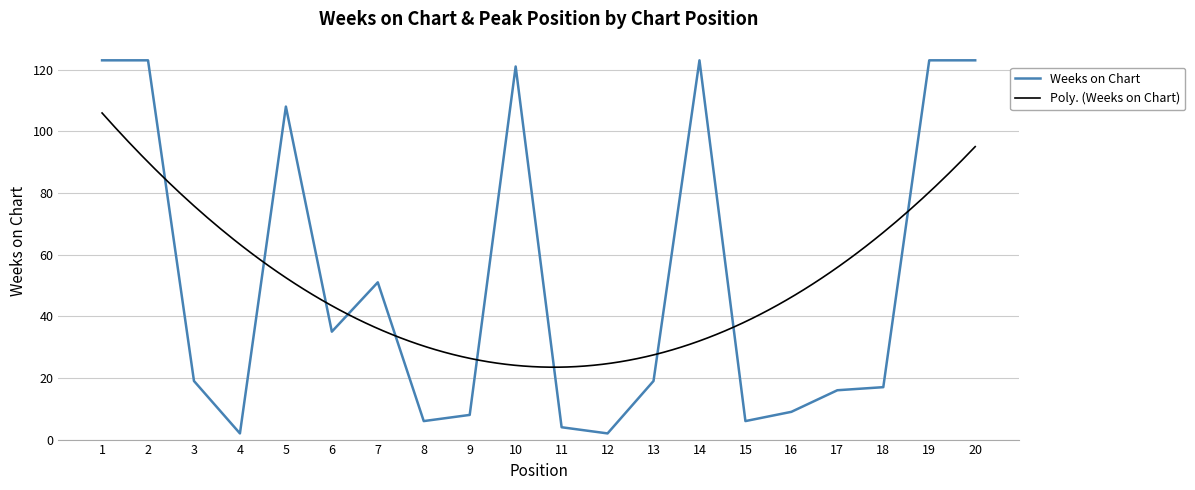

Approximately how many times larger is the value at 1 compared to 18?

7.2